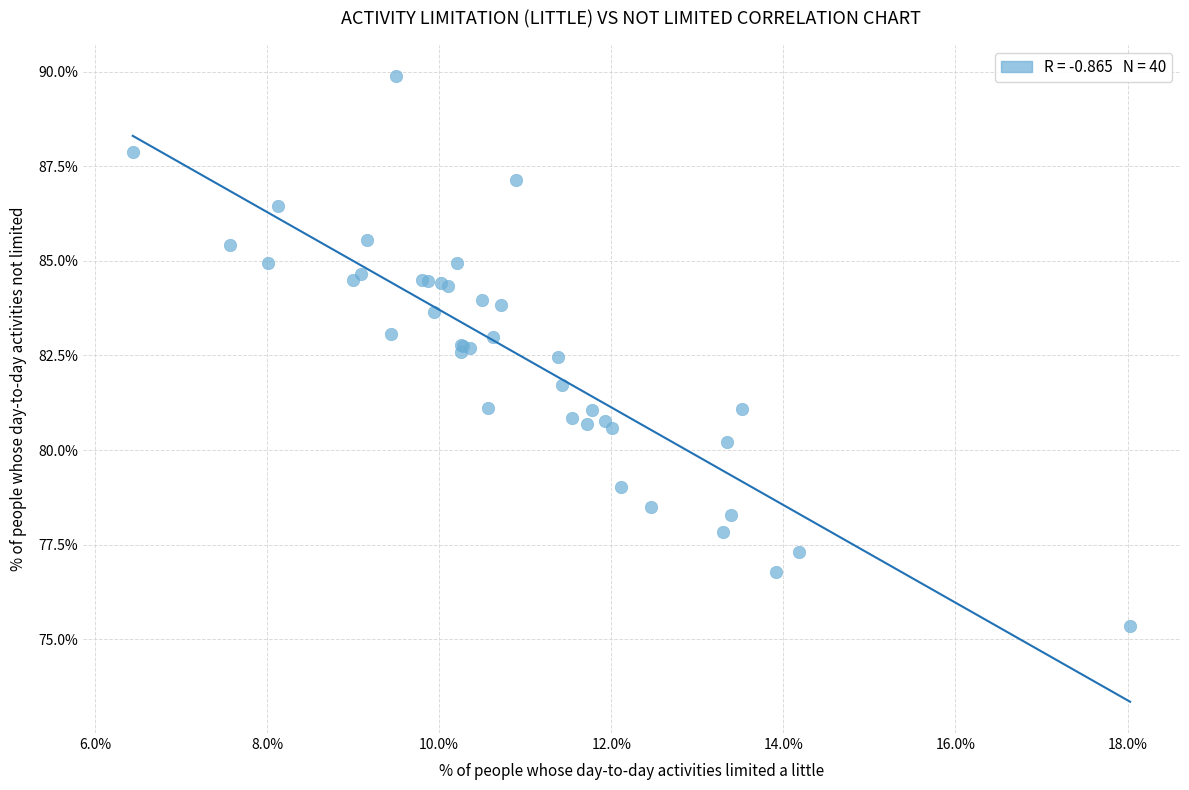

What Y value in the scatter plot is closest to 82?

81.7